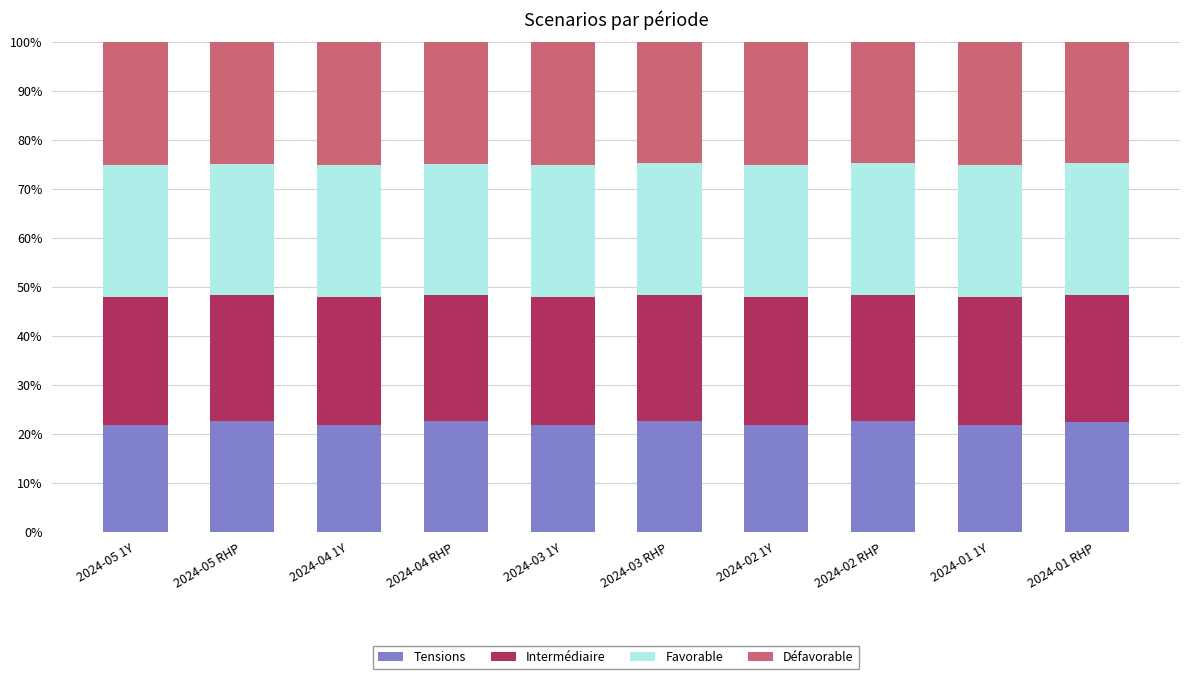

True or false: Tensions has a value of 15.0 at 2024-03 RHP.

False